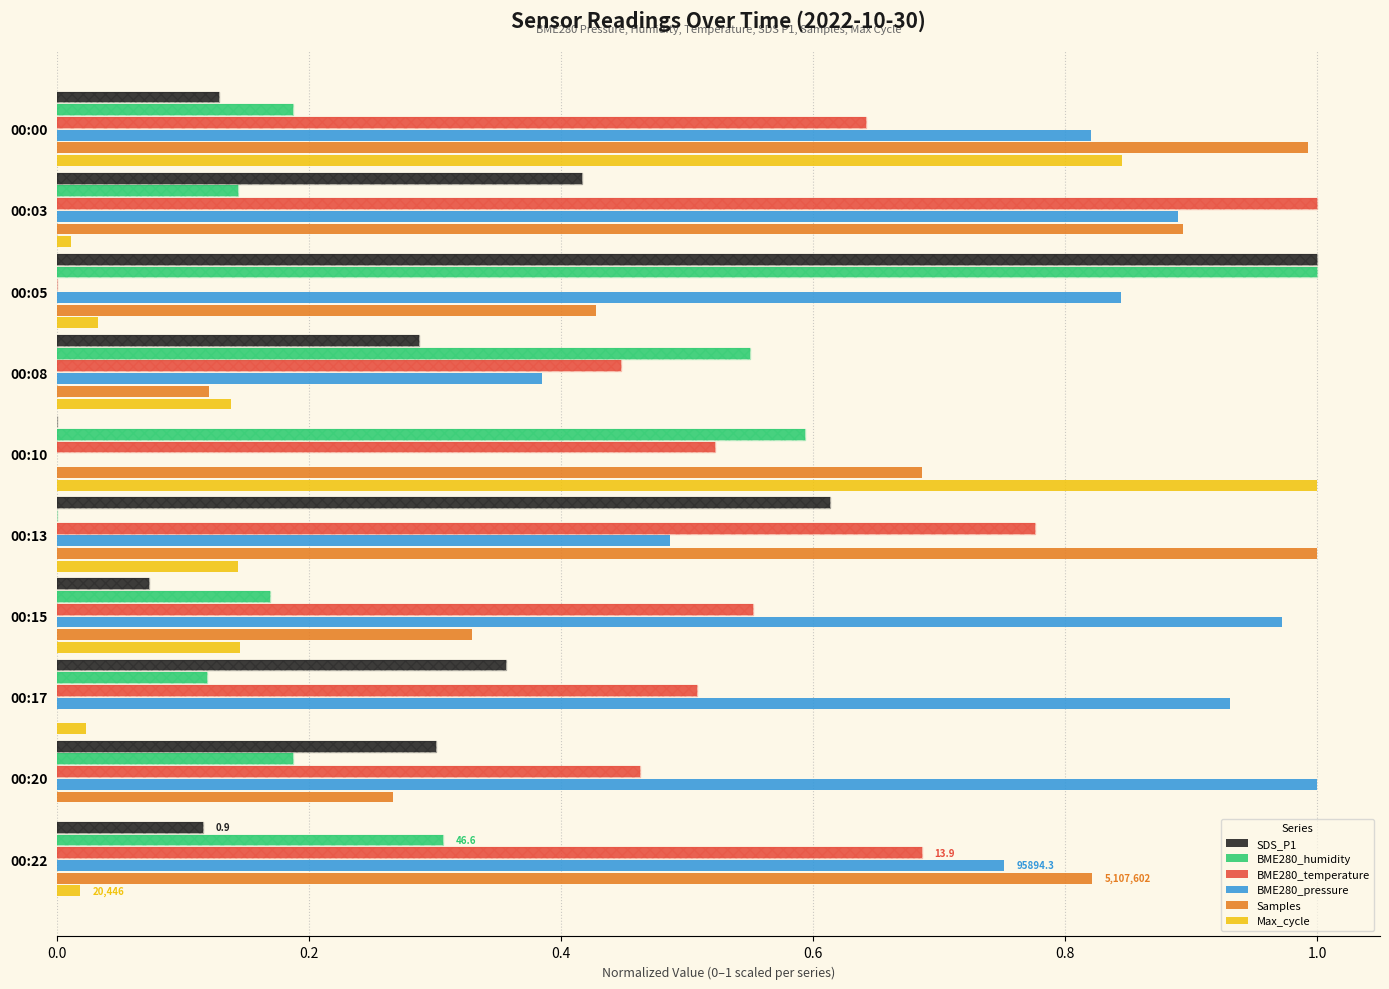

What is the average value of the BME280_humidity series?

0.3